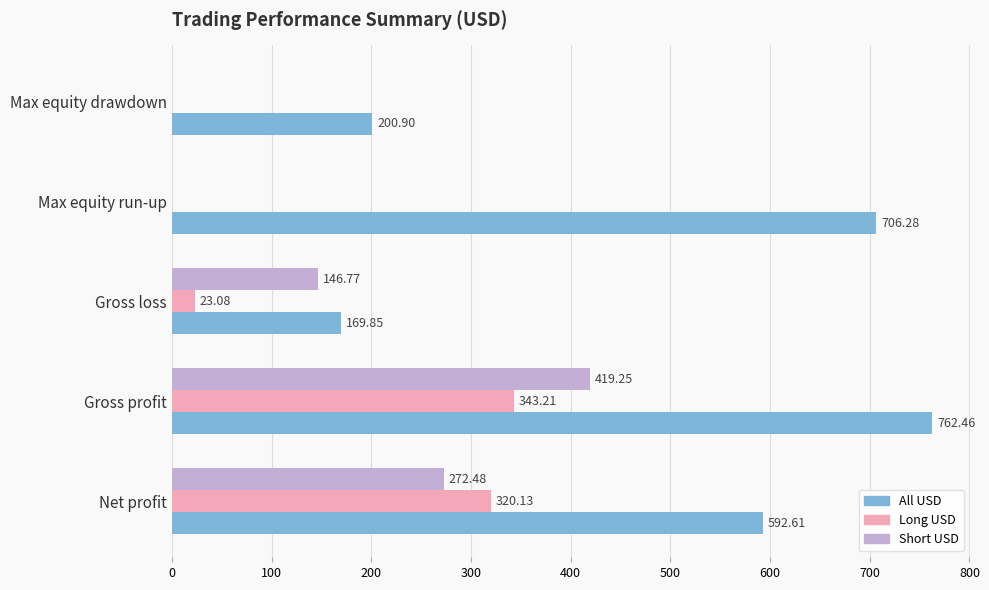

What is the sum of all Long USD values?

686.4